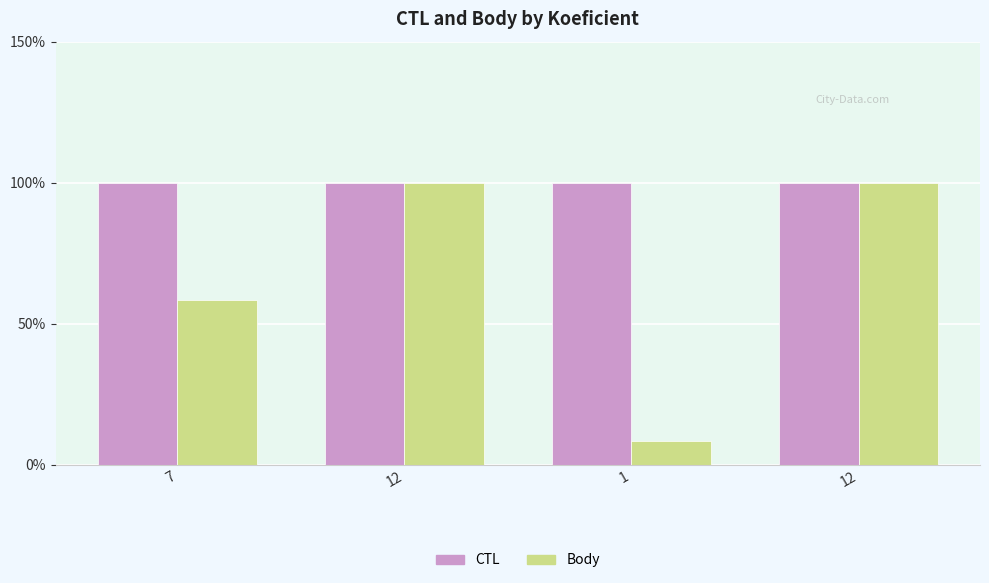

How many series are shown in this chart?

2